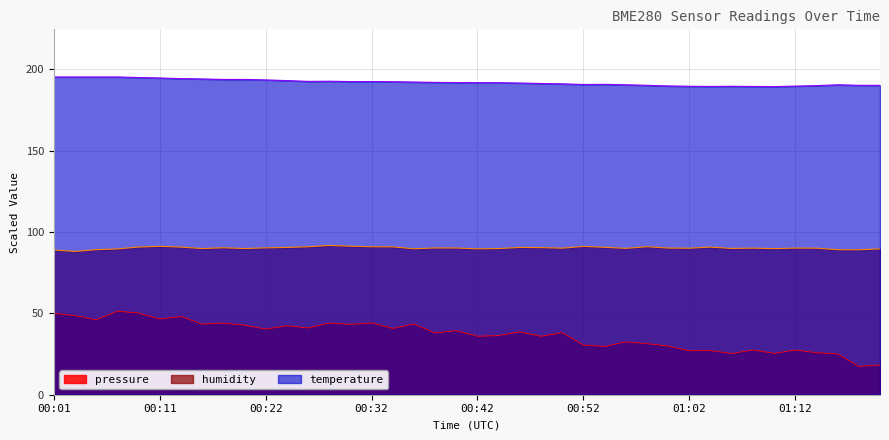

In humidity, how many points are lower than both neighbors (excluding endpoints)?

11